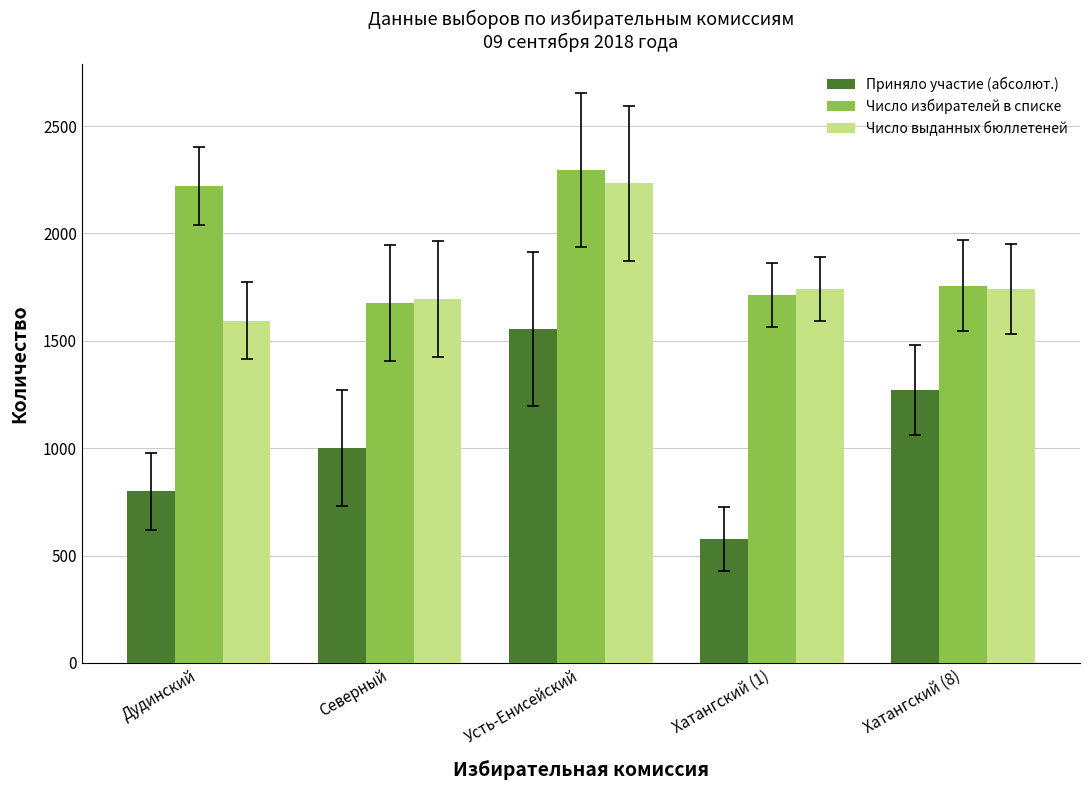

What is the difference between the Число избирателей в списке values at Хатангский (8) and Усть-Енисейский?

538